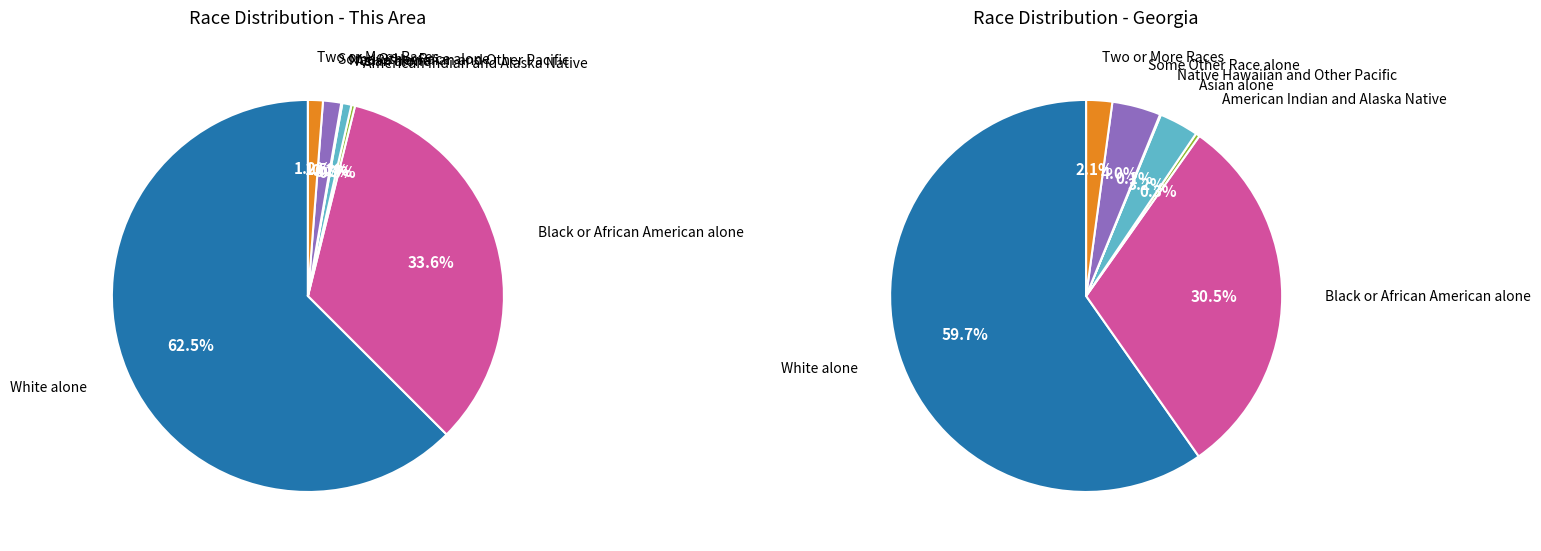

How many slices are in this pie chart?

7